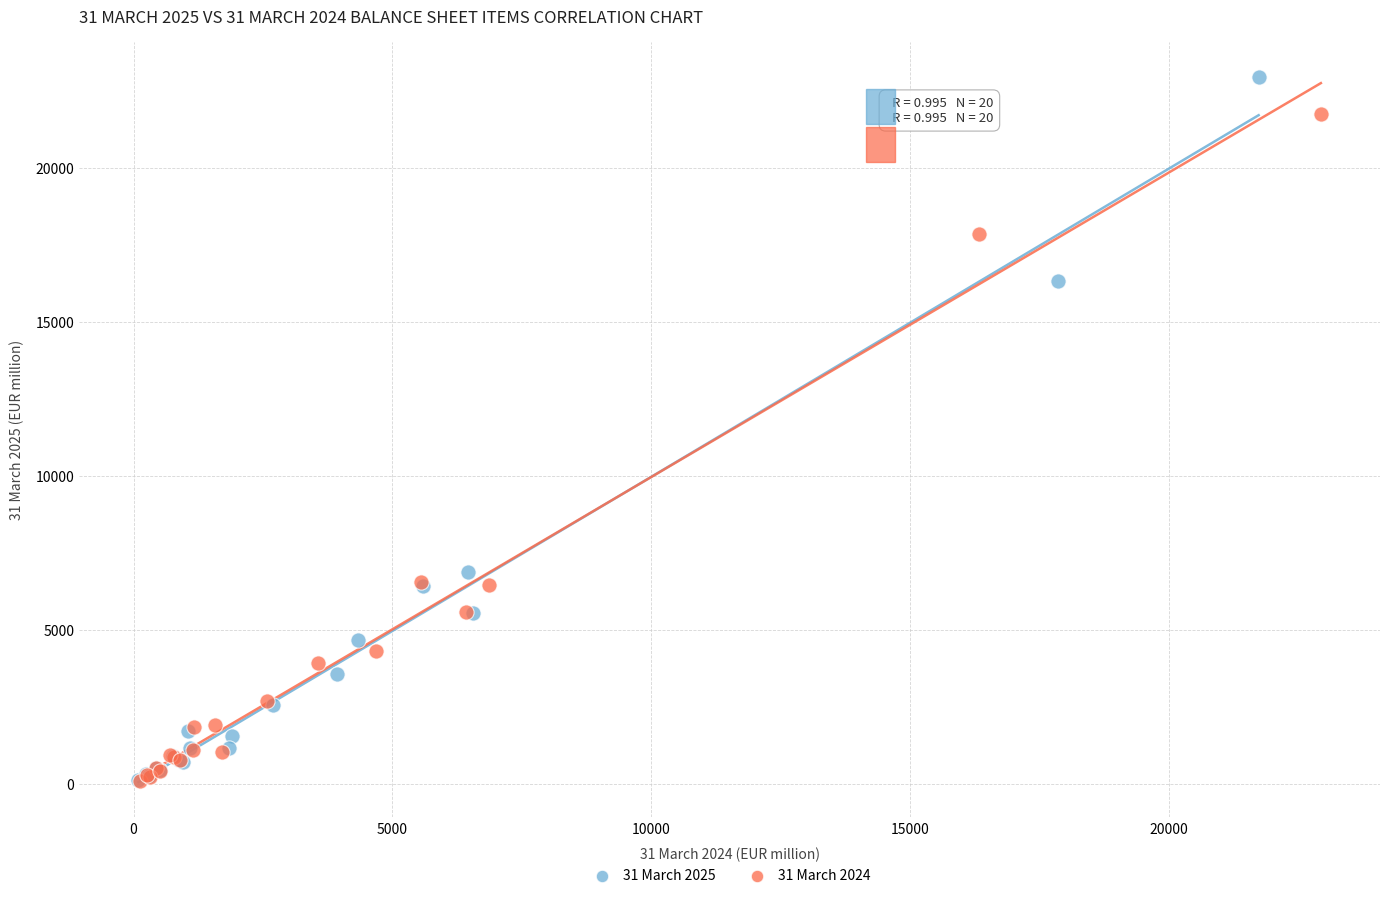

Which series has the widest spread of Y values?

31 March 2025